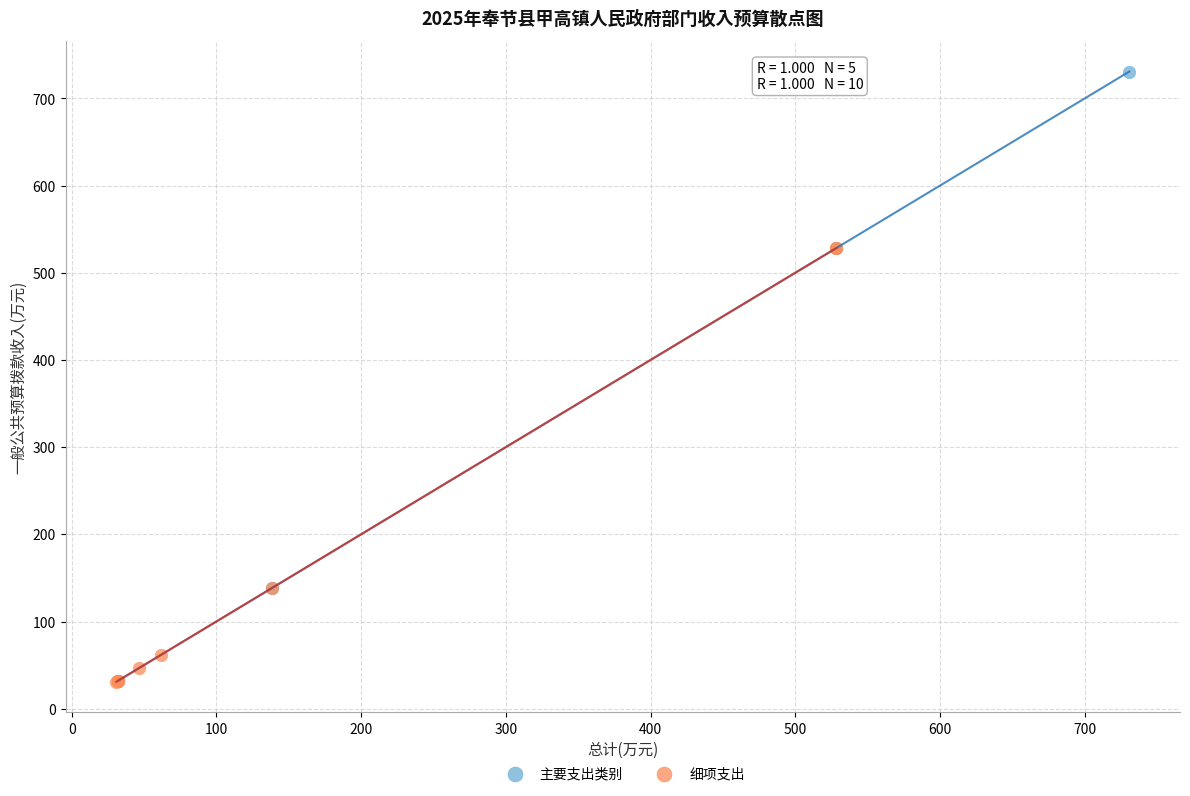

Which series has the widest spread of Y values?

主要支出类别